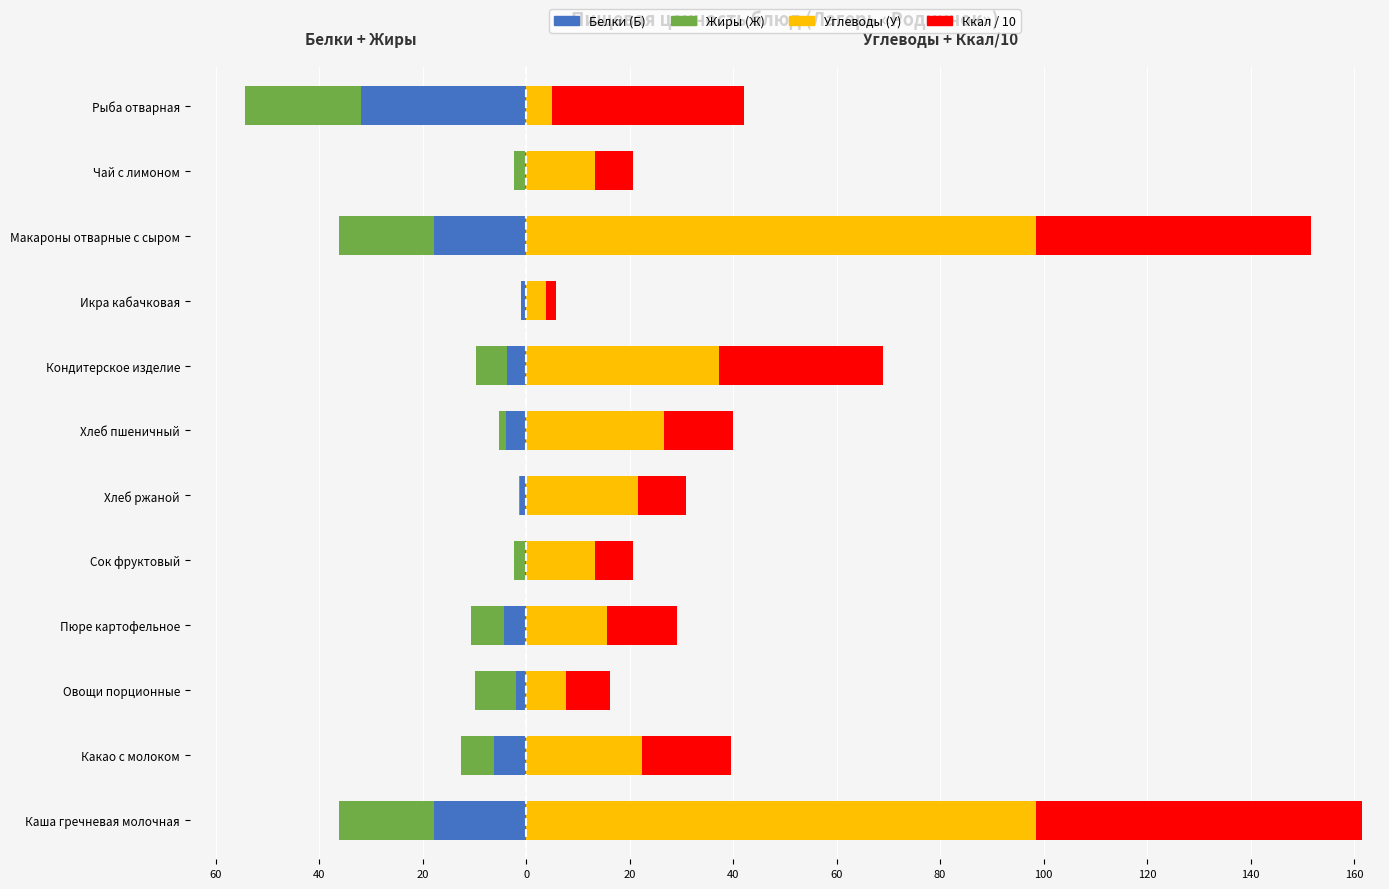

Which series has the widest spread of values?

Углеводы (У)